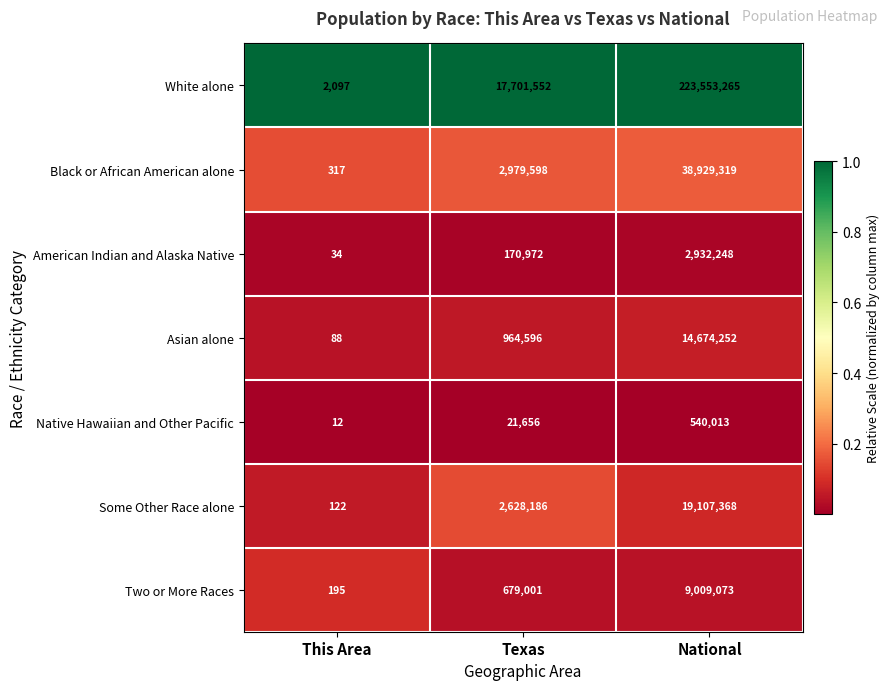

Rank the series by their maximum value, from lowest to highest.

Native Hawaiian and Other Pacific, American Indian and Alaska Native, Two or More Races, Asian alone, Some Other Race alone, Black or African American alone, White alone